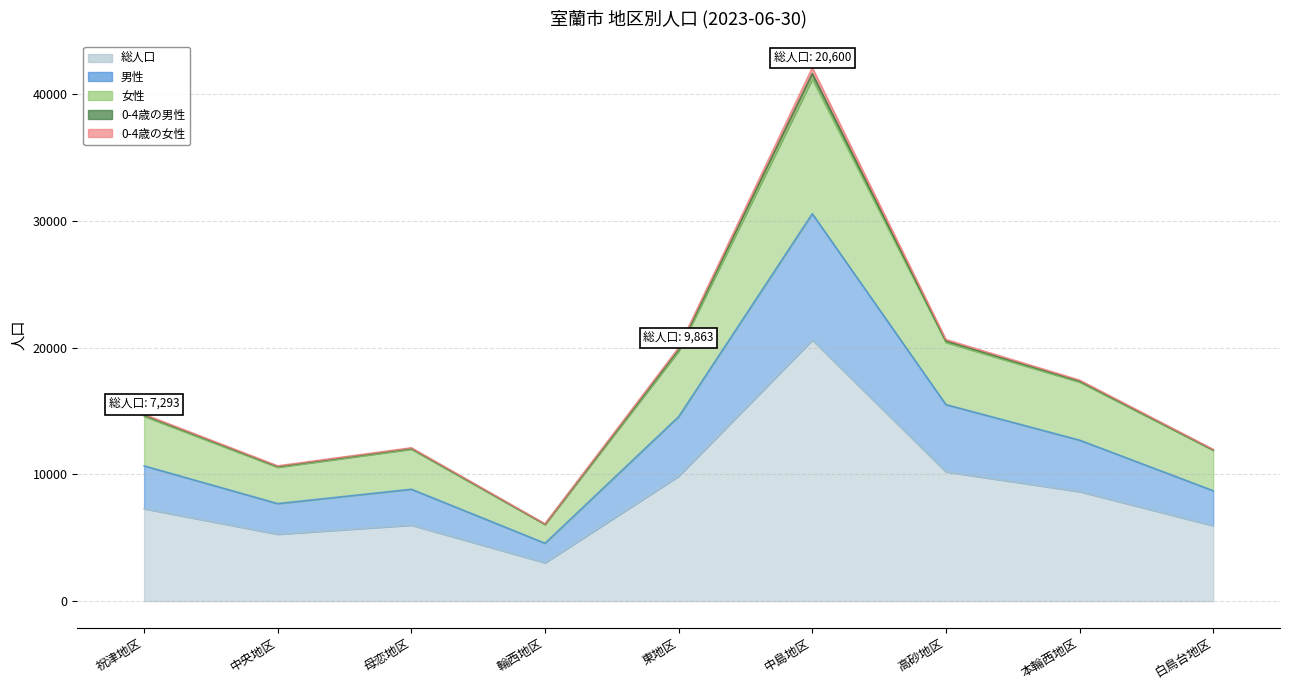

What is the maximum value for 男性?

30569